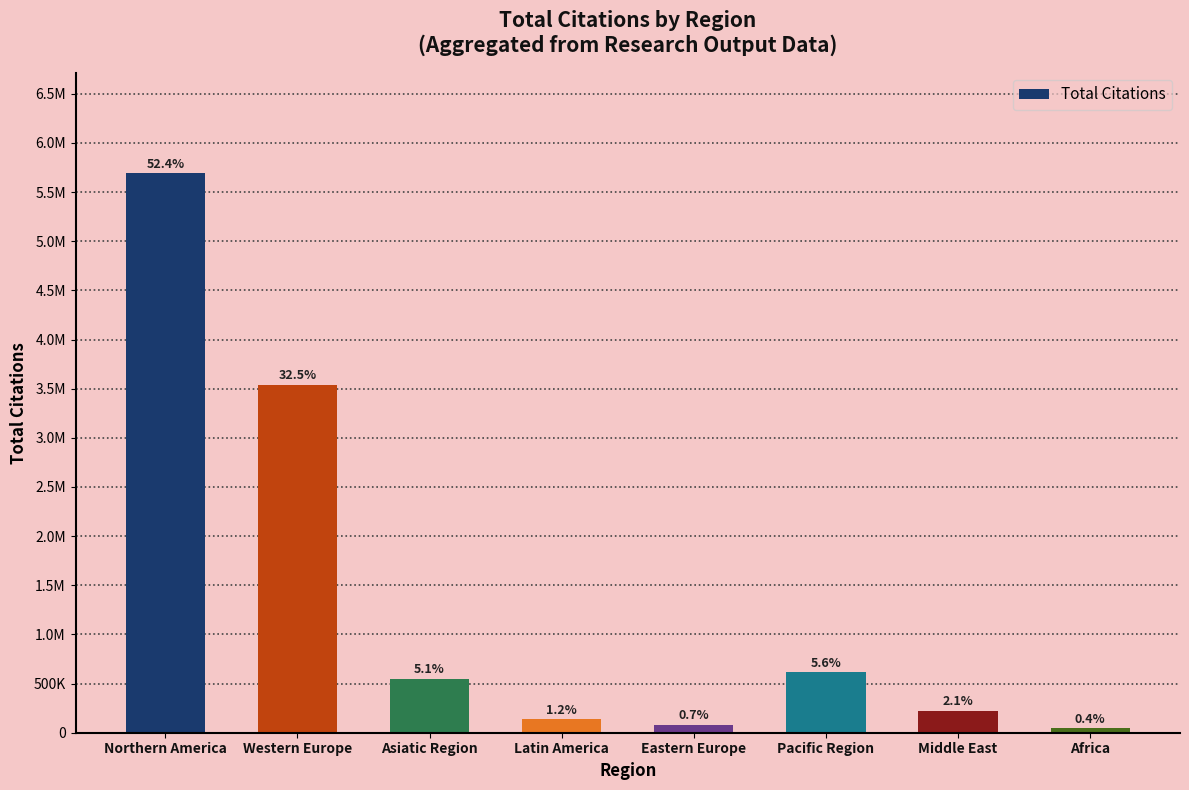

What is the label of the 1st bar from the left?

Northern America